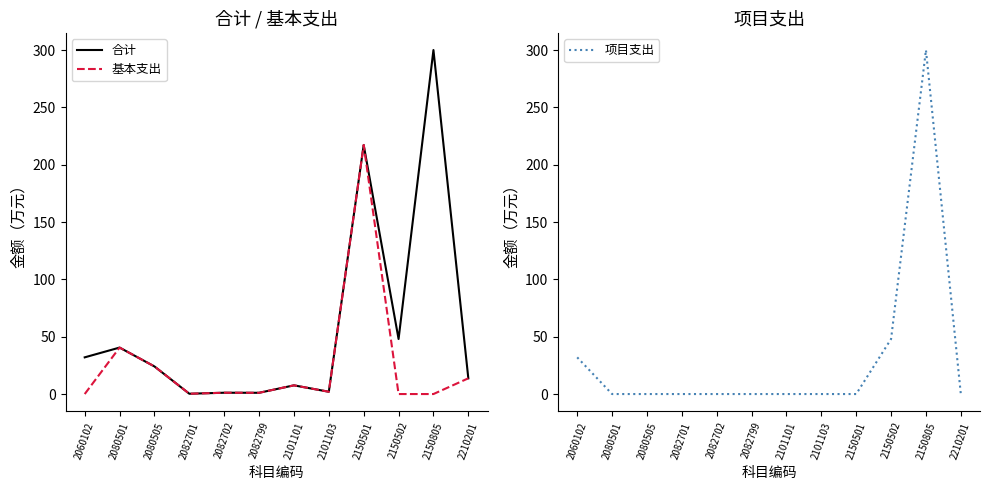

True or false: 项目支出 has more than 1 points higher than both neighbors.

False